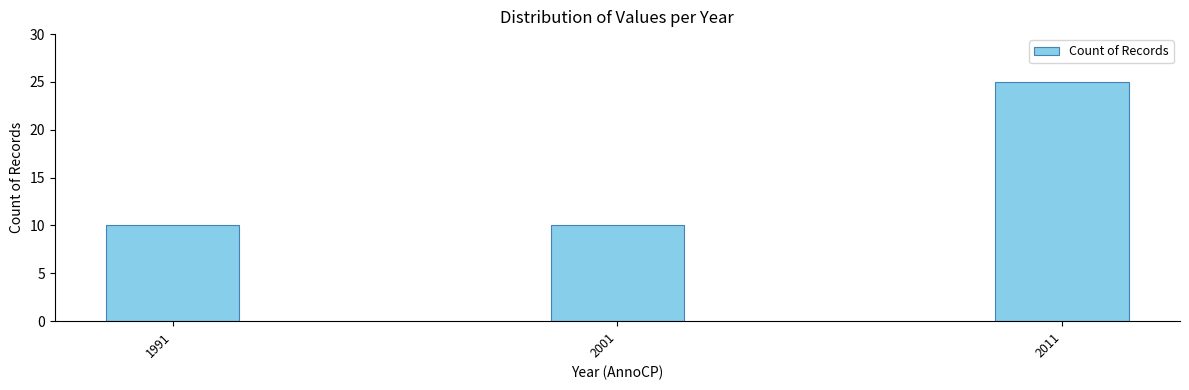

Reading right to left, transcribe all the data shown in this chart.

2011=25	2001=10	1991=10